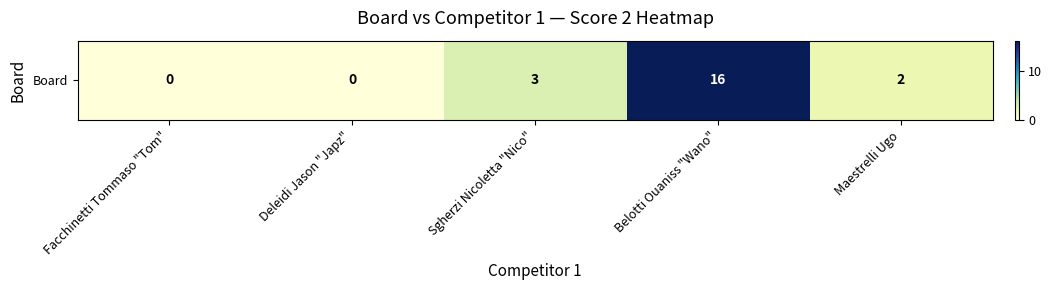

List the labels in order of value, largest first.

Belotti Ouaniss "Wano", Sgherzi Nicoletta "Nico", Maestrelli Ugo, Facchinetti Tommaso "Tom", Deleidi Jason "Japz"